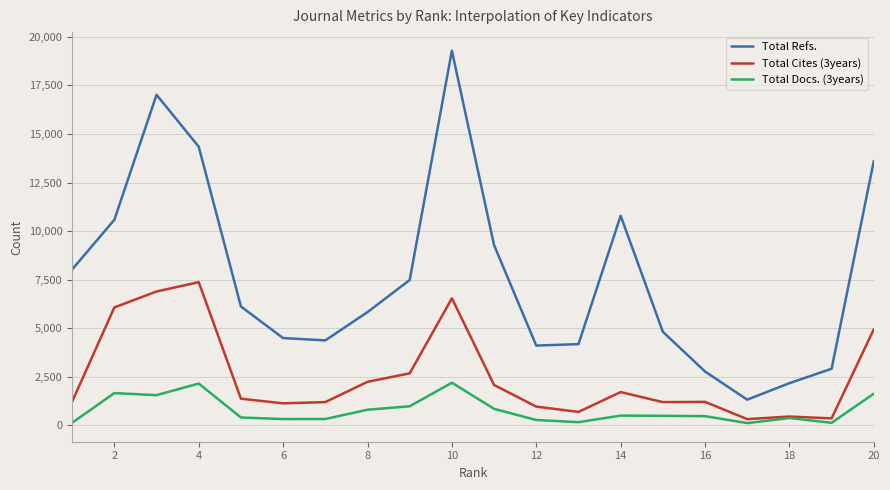

List the series in order of their peak value, lowest first.

Total Docs. (3years), Total Cites (3years), Total Refs.